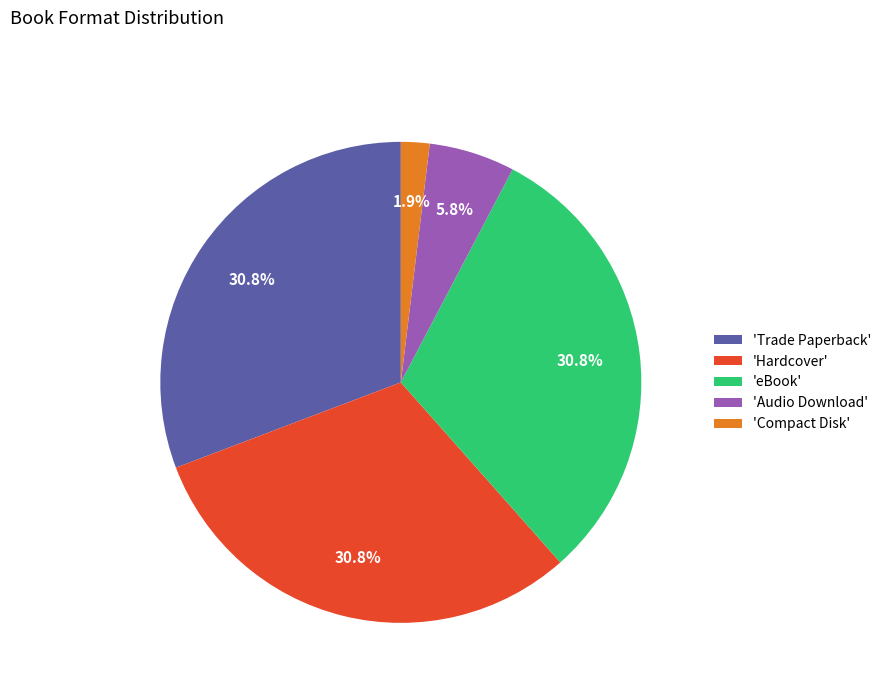

How many slices are in this pie chart?

5